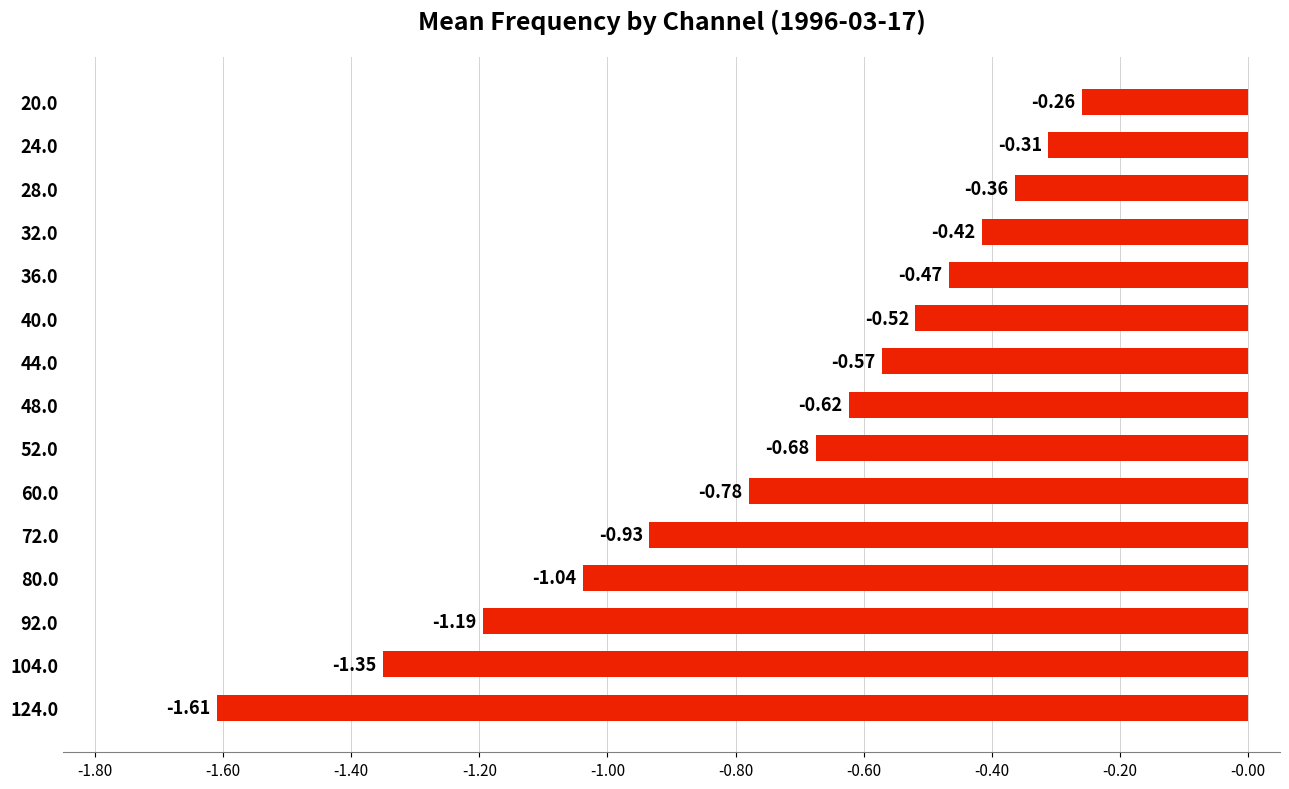

What is the difference between the values at 36.0 and 60.0?

0.3